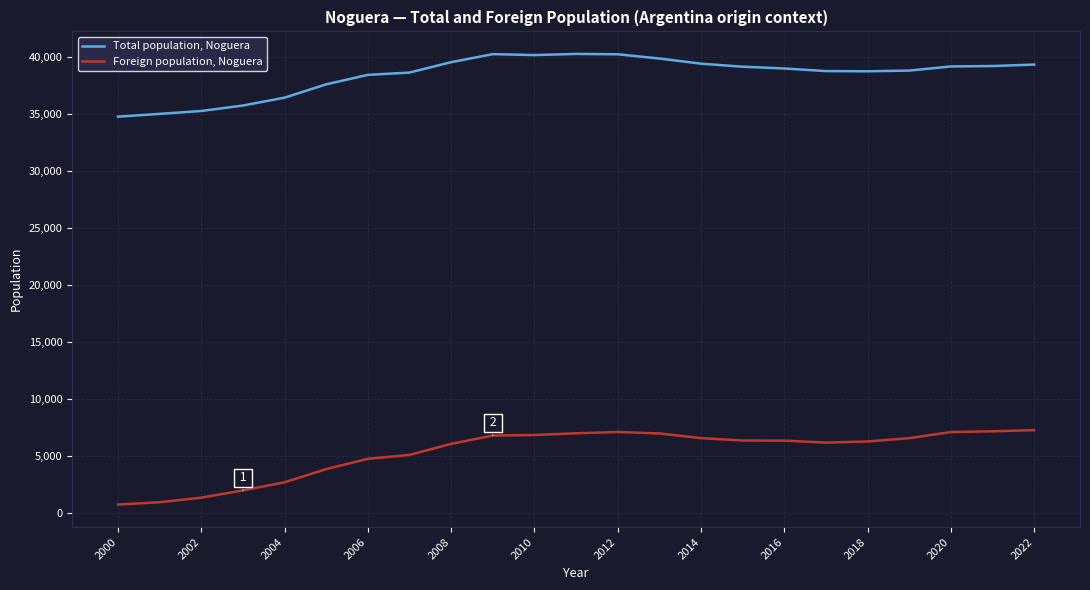

True or false: Total population, Noguera and Foreign population, Noguera intersect in this chart.

False